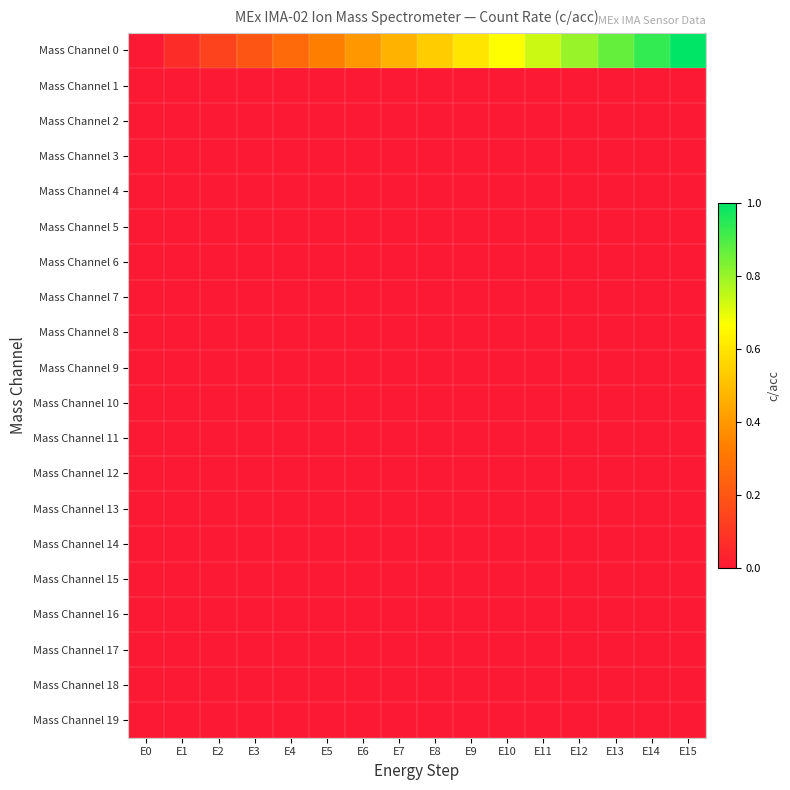

Reading left to right, extract all data points from this chart.

Mass Channel 0: E0=0.0	E1=0.1	E2=0.1	E3=0.2	E4=0.3	E5=0.3	E6=0.4	E7=0.5	E8=0.5	E9=0.6	E10=0.7	E11=0.7	E12=0.8	E13=0.9	E14=0.9	E15=1.0
Mass Channel 1: E0=0.0	E1=0.0	E2=0.0	E3=0.0	E4=0.0	E5=0.0	E6=0.0	E7=0.0	E8=0.0	E9=0.0	E10=0.0	E11=0.0	E12=0.0	E13=0.0	E14=0.0	E15=0.0
Mass Channel 2: E0=0.0	E1=0.0	E2=0.0	E3=0.0	E4=0.0	E5=0.0	E6=0.0	E7=0.0	E8=0.0	E9=0.0	E10=0.0	E11=0.0	E12=0.0	E13=0.0	E14=0.0	E15=0.0
Mass Channel 3: E0=0.0	E1=0.0	E2=0.0	E3=0.0	E4=0.0	E5=0.0	E6=0.0	E7=0.0	E8=0.0	E9=0.0	E10=0.0	E11=0.0	E12=0.0	E13=0.0	E14=0.0	E15=0.0
Mass Channel 4: E0=0.0	E1=0.0	E2=0.0	E3=0.0	E4=0.0	E5=0.0	E6=0.0	E7=0.0	E8=0.0	E9=0.0	E10=0.0	E11=0.0	E12=0.0	E13=0.0	E14=0.0	E15=0.0
Mass Channel 5: E0=0.0	E1=0.0	E2=0.0	E3=0.0	E4=0.0	E5=0.0	E6=0.0	E7=0.0	E8=0.0	E9=0.0	E10=0.0	E11=0.0	E12=0.0	E13=0.0	E14=0.0	E15=0.0
Mass Channel 6: E0=0.0	E1=0.0	E2=0.0	E3=0.0	E4=0.0	E5=0.0	E6=0.0	E7=0.0	E8=0.0	E9=0.0	E10=0.0	E11=0.0	E12=0.0	E13=0.0	E14=0.0	E15=0.0
Mass Channel 7: E0=0.0	E1=0.0	E2=0.0	E3=0.0	E4=0.0	E5=0.0	E6=0.0	E7=0.0	E8=0.0	E9=0.0	E10=0.0	E11=0.0	E12=0.0	E13=0.0	E14=0.0	E15=0.0
Mass Channel 8: E0=0.0	E1=0.0	E2=0.0	E3=0.0	E4=0.0	E5=0.0	E6=0.0	E7=0.0	E8=0.0	E9=0.0	E10=0.0	E11=0.0	E12=0.0	E13=0.0	E14=0.0	E15=0.0
Mass Channel 9: E0=0.0	E1=0.0	E2=0.0	E3=0.0	E4=0.0	E5=0.0	E6=0.0	E7=0.0	E8=0.0	E9=0.0	E10=0.0	E11=0.0	E12=0.0	E13=0.0	E14=0.0	E15=0.0
Mass Channel 10: E0=0.0	E1=0.0	E2=0.0	E3=0.0	E4=0.0	E5=0.0	E6=0.0	E7=0.0	E8=0.0	E9=0.0	E10=0.0	E11=0.0	E12=0.0	E13=0.0	E14=0.0	E15=0.0
Mass Channel 11: E0=0.0	E1=0.0	E2=0.0	E3=0.0	E4=0.0	E5=0.0	E6=0.0	E7=0.0	E8=0.0	E9=0.0	E10=0.0	E11=0.0	E12=0.0	E13=0.0	E14=0.0	E15=0.0
Mass Channel 12: E0=0.0	E1=0.0	E2=0.0	E3=0.0	E4=0.0	E5=0.0	E6=0.0	E7=0.0	E8=0.0	E9=0.0	E10=0.0	E11=0.0	E12=0.0	E13=0.0	E14=0.0	E15=0.0
Mass Channel 13: E0=0.0	E1=0.0	E2=0.0	E3=0.0	E4=0.0	E5=0.0	E6=0.0	E7=0.0	E8=0.0	E9=0.0	E10=0.0	E11=0.0	E12=0.0	E13=0.0	E14=0.0	E15=0.0
Mass Channel 14: E0=0.0	E1=0.0	E2=0.0	E3=0.0	E4=0.0	E5=0.0	E6=0.0	E7=0.0	E8=0.0	E9=0.0	E10=0.0	E11=0.0	E12=0.0	E13=0.0	E14=0.0	E15=0.0
Mass Channel 15: E0=0.0	E1=0.0	E2=0.0	E3=0.0	E4=0.0	E5=0.0	E6=0.0	E7=0.0	E8=0.0	E9=0.0	E10=0.0	E11=0.0	E12=0.0	E13=0.0	E14=0.0	E15=0.0
Mass Channel 16: E0=0.0	E1=0.0	E2=0.0	E3=0.0	E4=0.0	E5=0.0	E6=0.0	E7=0.0	E8=0.0	E9=0.0	E10=0.0	E11=0.0	E12=0.0	E13=0.0	E14=0.0	E15=0.0
Mass Channel 17: E0=0.0	E1=0.0	E2=0.0	E3=0.0	E4=0.0	E5=0.0	E6=0.0	E7=0.0	E8=0.0	E9=0.0	E10=0.0	E11=0.0	E12=0.0	E13=0.0	E14=0.0	E15=0.0
Mass Channel 18: E0=0.0	E1=0.0	E2=0.0	E3=0.0	E4=0.0	E5=0.0	E6=0.0	E7=0.0	E8=0.0	E9=0.0	E10=0.0	E11=0.0	E12=0.0	E13=0.0	E14=0.0	E15=0.0
Mass Channel 19: E0=0.0	E1=0.0	E2=0.0	E3=0.0	E4=0.0	E5=0.0	E6=0.0	E7=0.0	E8=0.0	E9=0.0	E10=0.0	E11=0.0	E12=0.0	E13=0.0	E14=0.0	E15=0.0